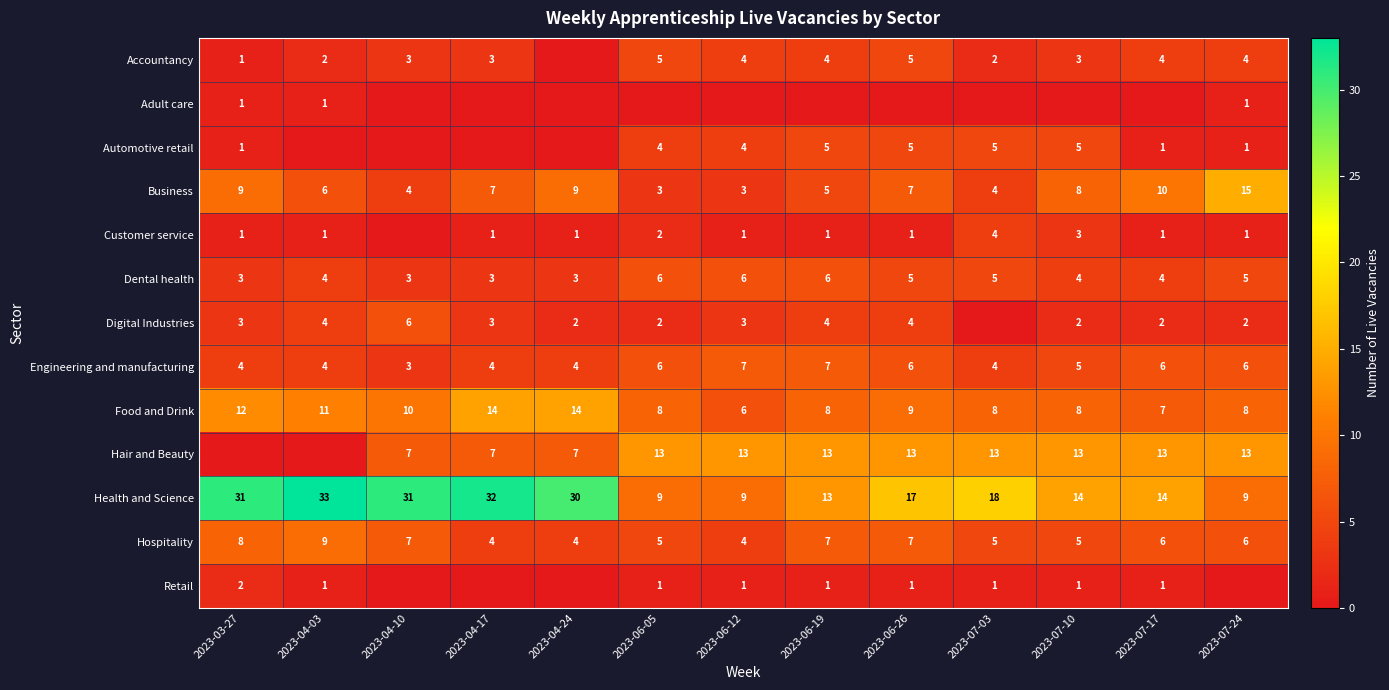

What is the average value of the Hospitality series?

6